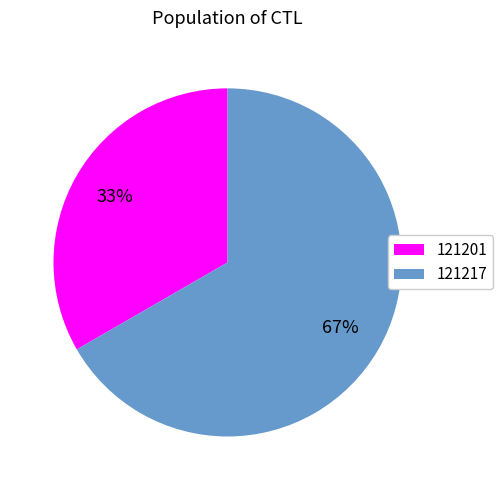

To the nearest percent, what is the combined percentage of 121201 and 121217?

100%